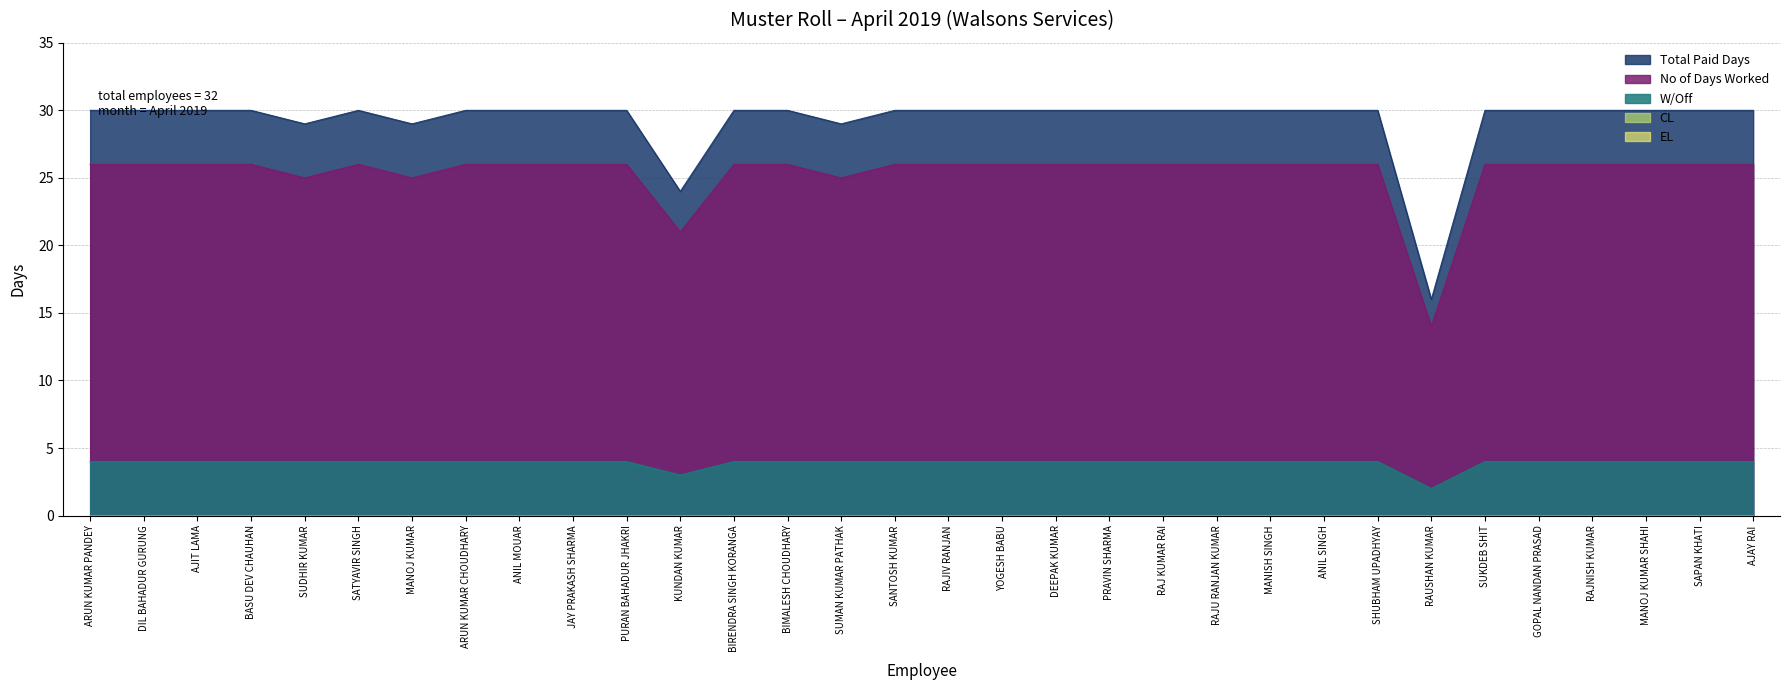

True or false: Total Paid Days and No of Days Worked intersect in this chart.

False